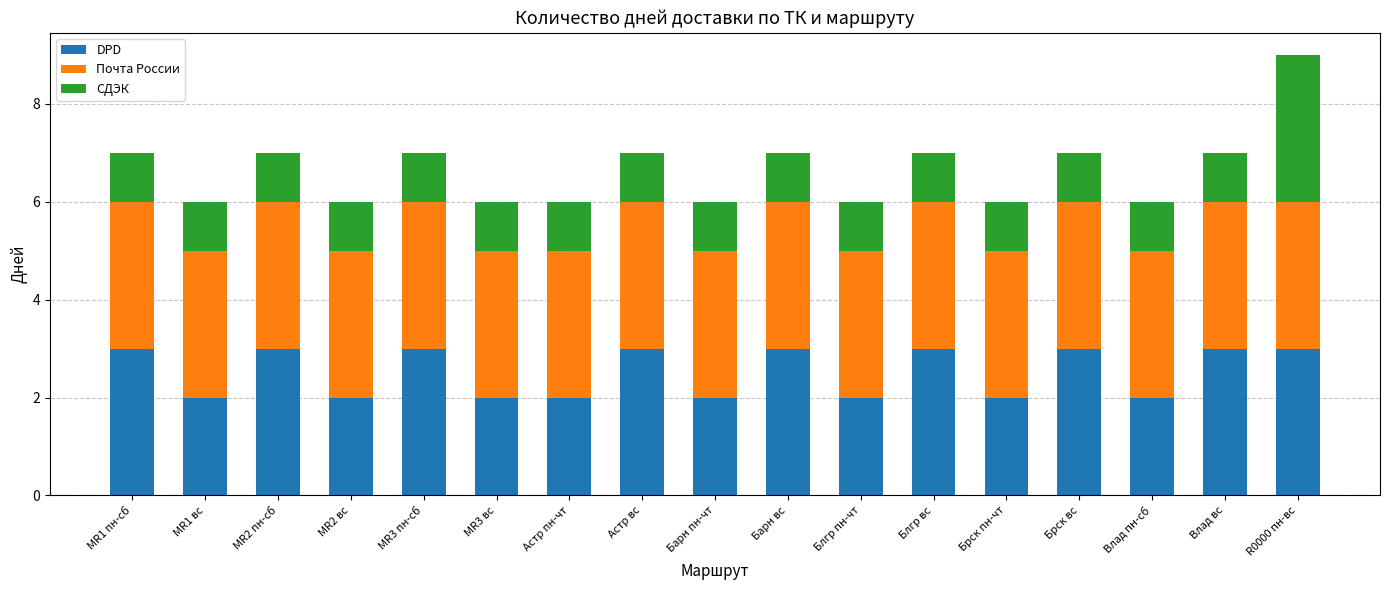

What is the sum of all DPD values?

43